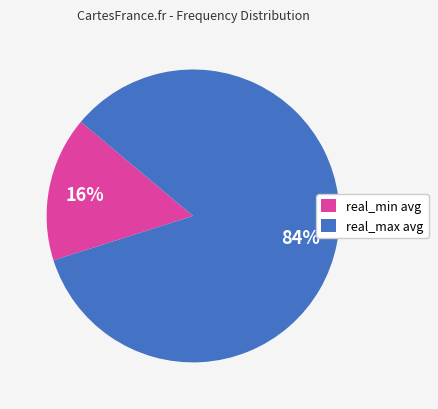

What is the smallest slice in the pie chart?

real_min avg